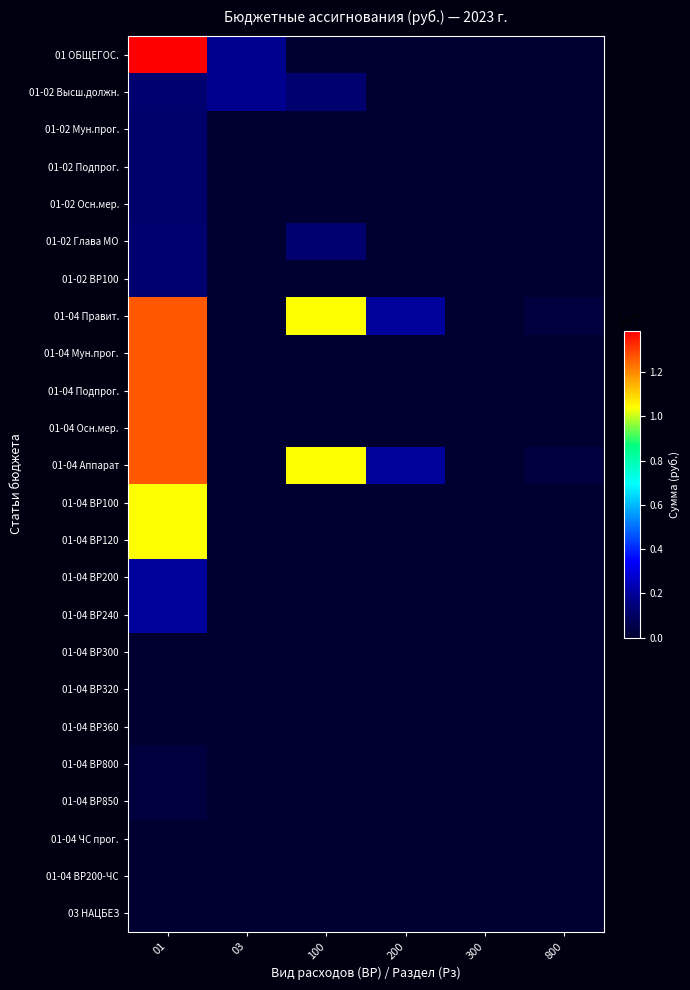

Which series has the largest total across all categories?

01-04 Правит.